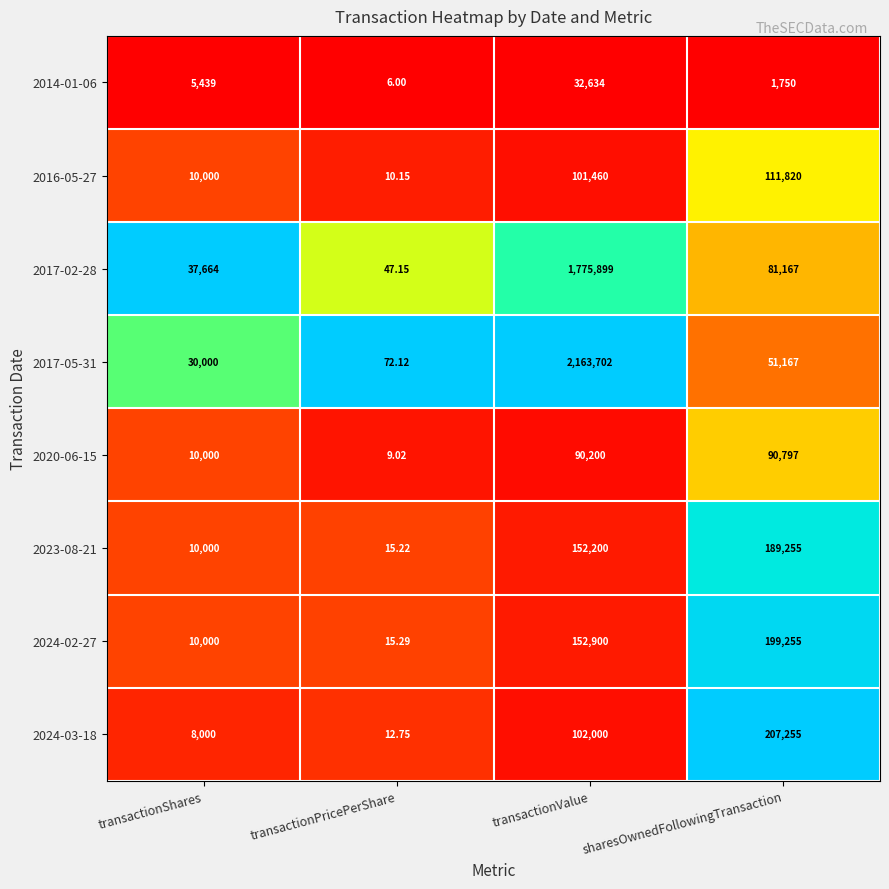

What is the spread (max minus min) of values at transactionValue?

2131068.0